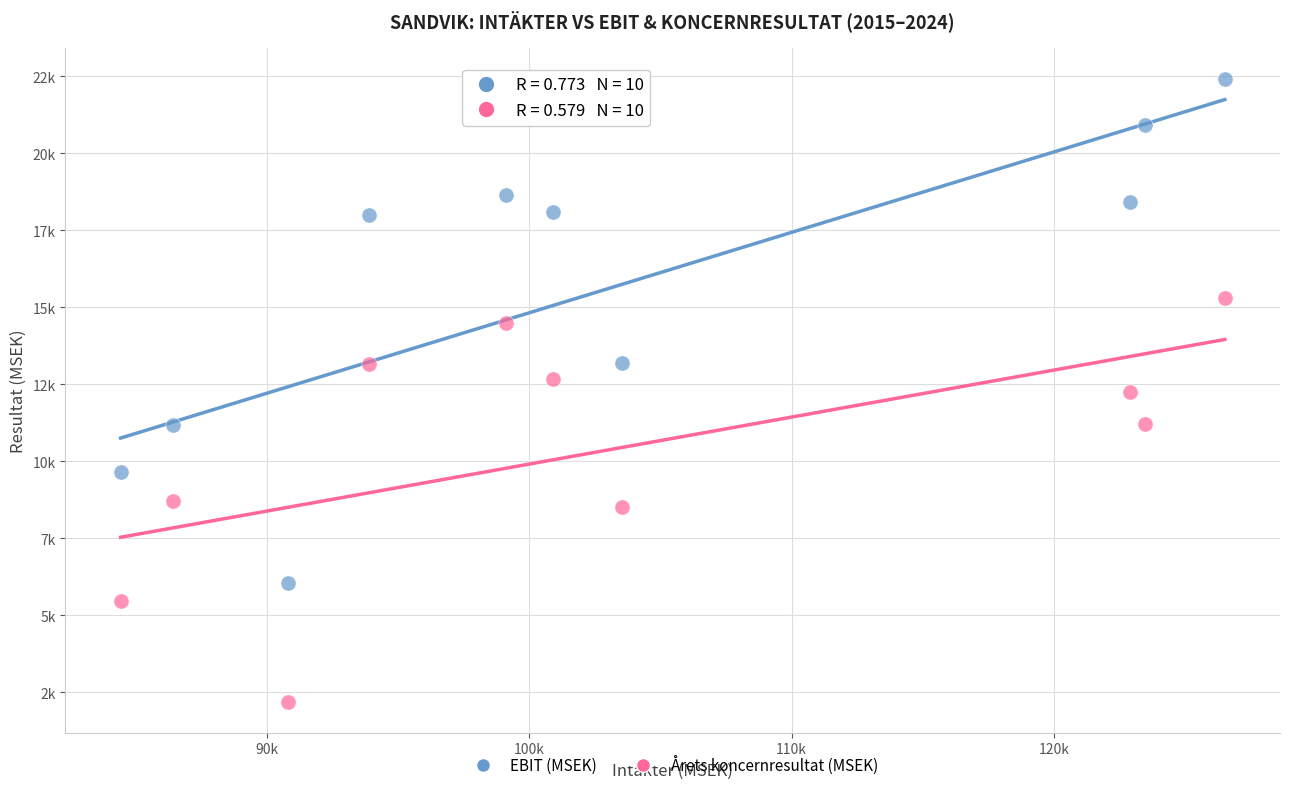

Which series contains the highest Y value?

EBIT (MSEK)